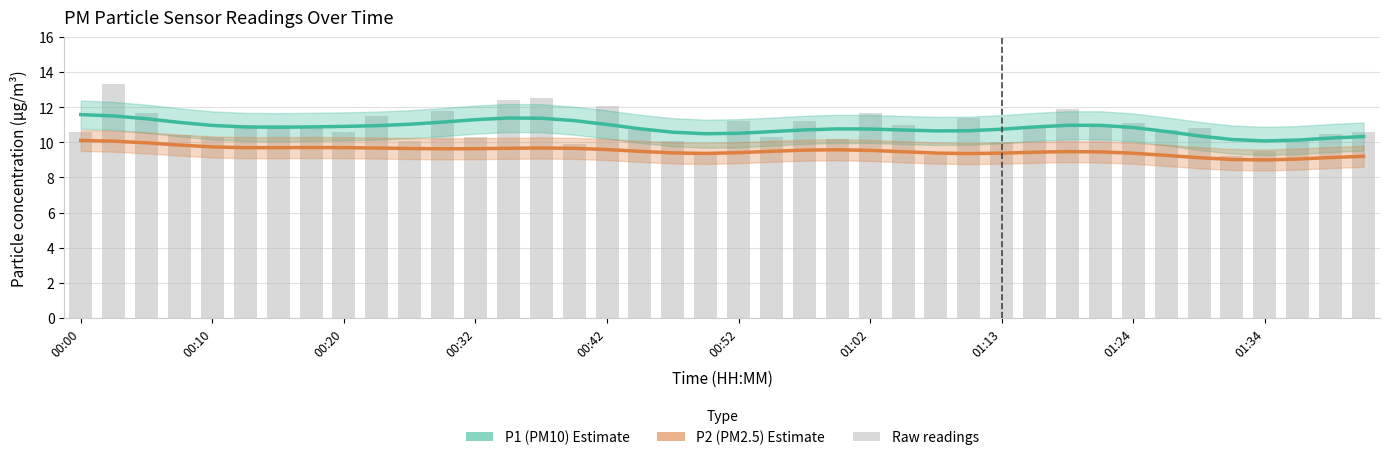

Which series has the largest total across all categories?

P1 (PM10)